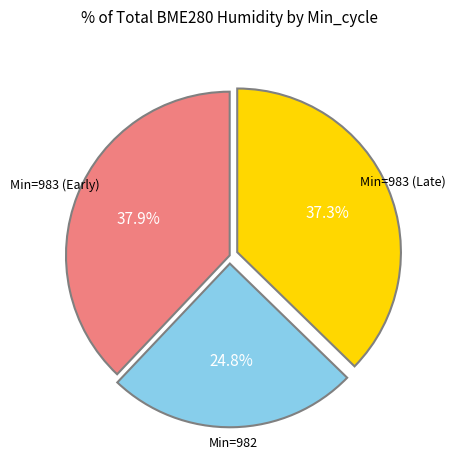

Is there any slice that represents more than half of the pie?

No